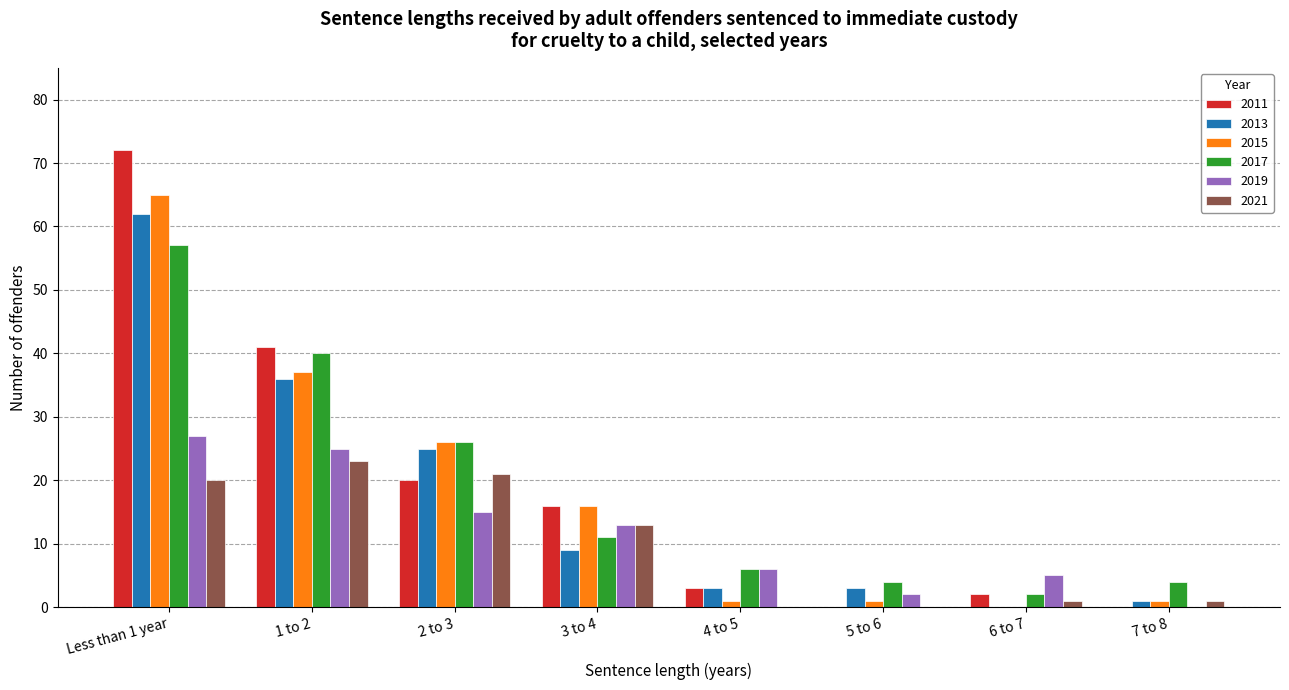

What is the maximum value shown in the chart?

72